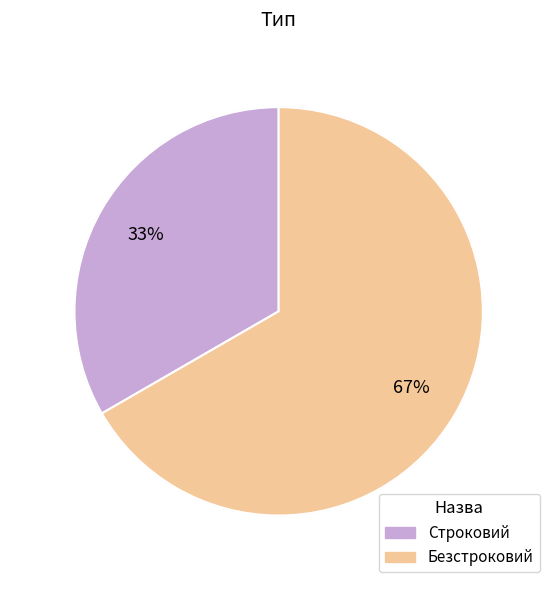

Does Строковий represent more than half of the total?

No